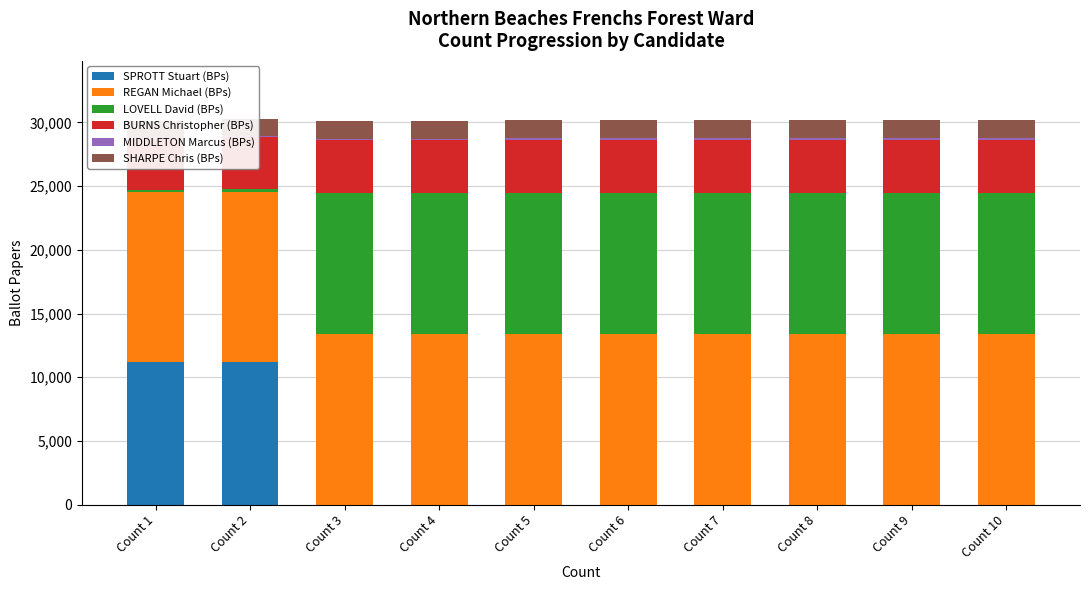

What is the difference between the highest and lowest values at Count 2?

13283